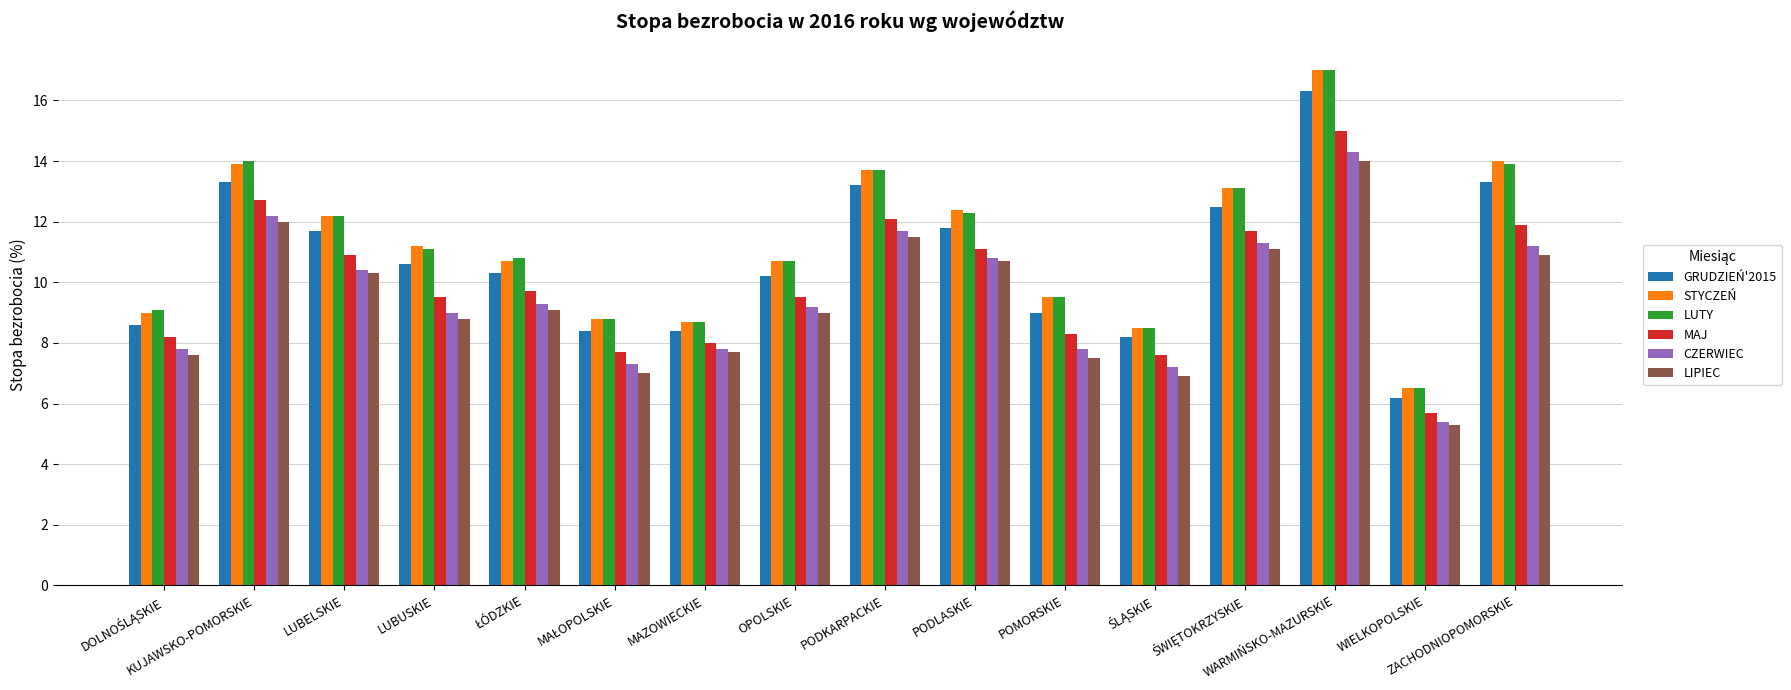

What is the total value across all series at PODLASKIE?

69.1